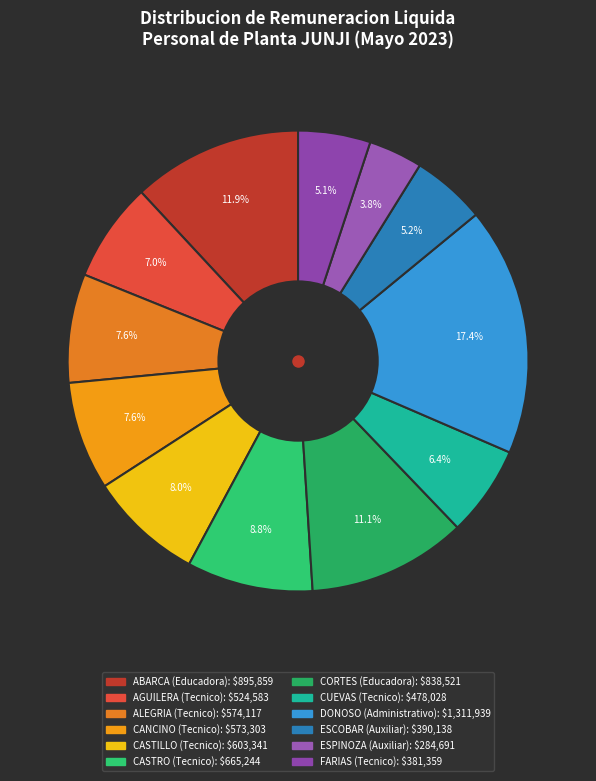

How many segments does this pie chart have?

12